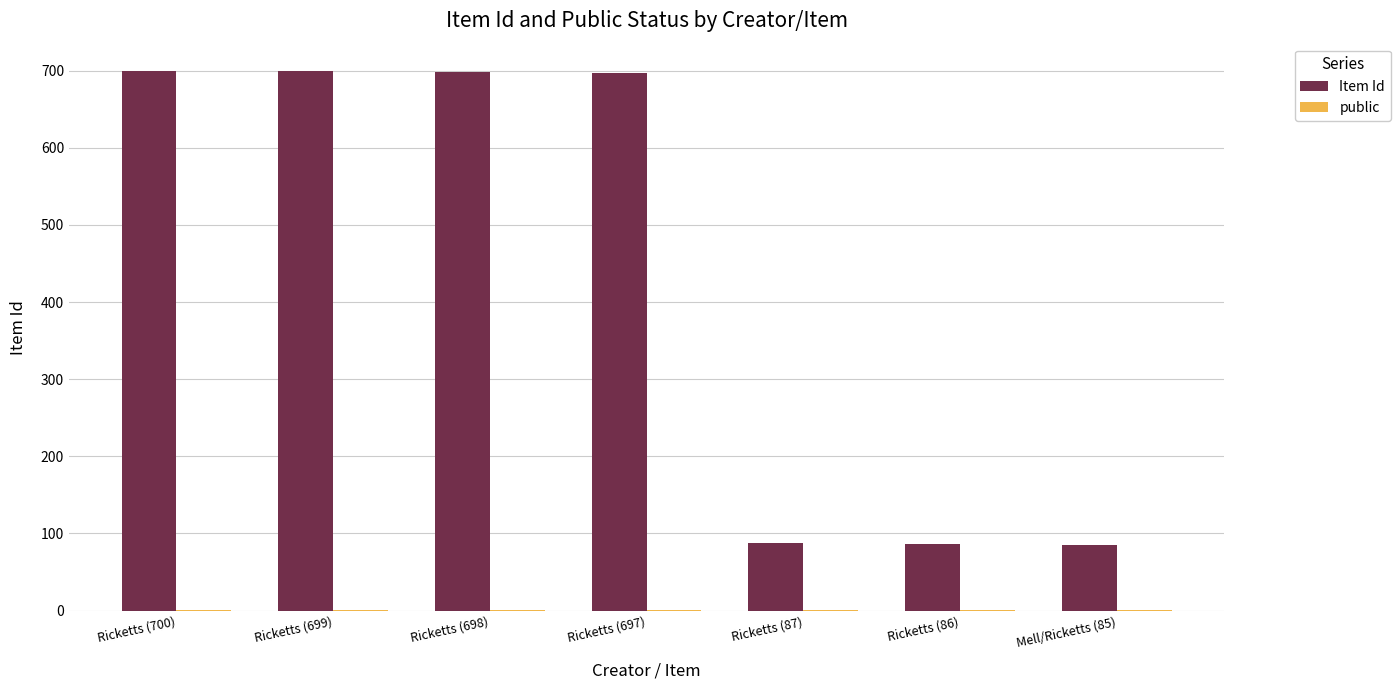

Which series changed the most between Ricketts (697) and Mell/Ricketts (85)?

Item Id